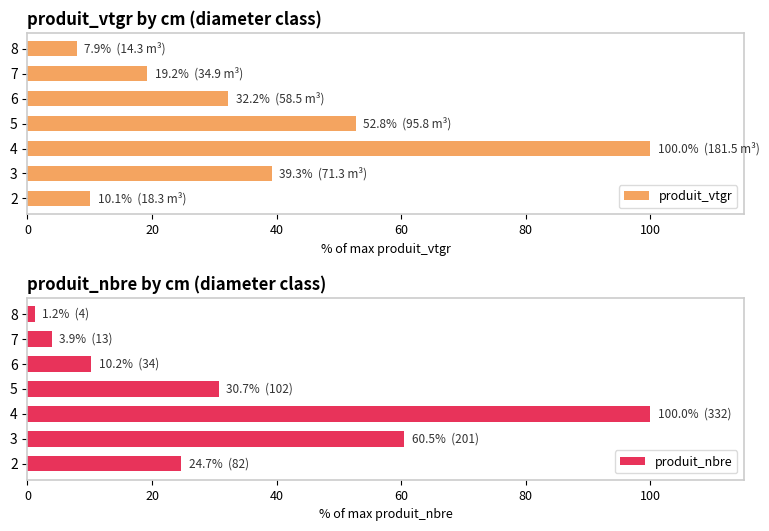

Which category has the highest value in the produit_vtgr series?

4